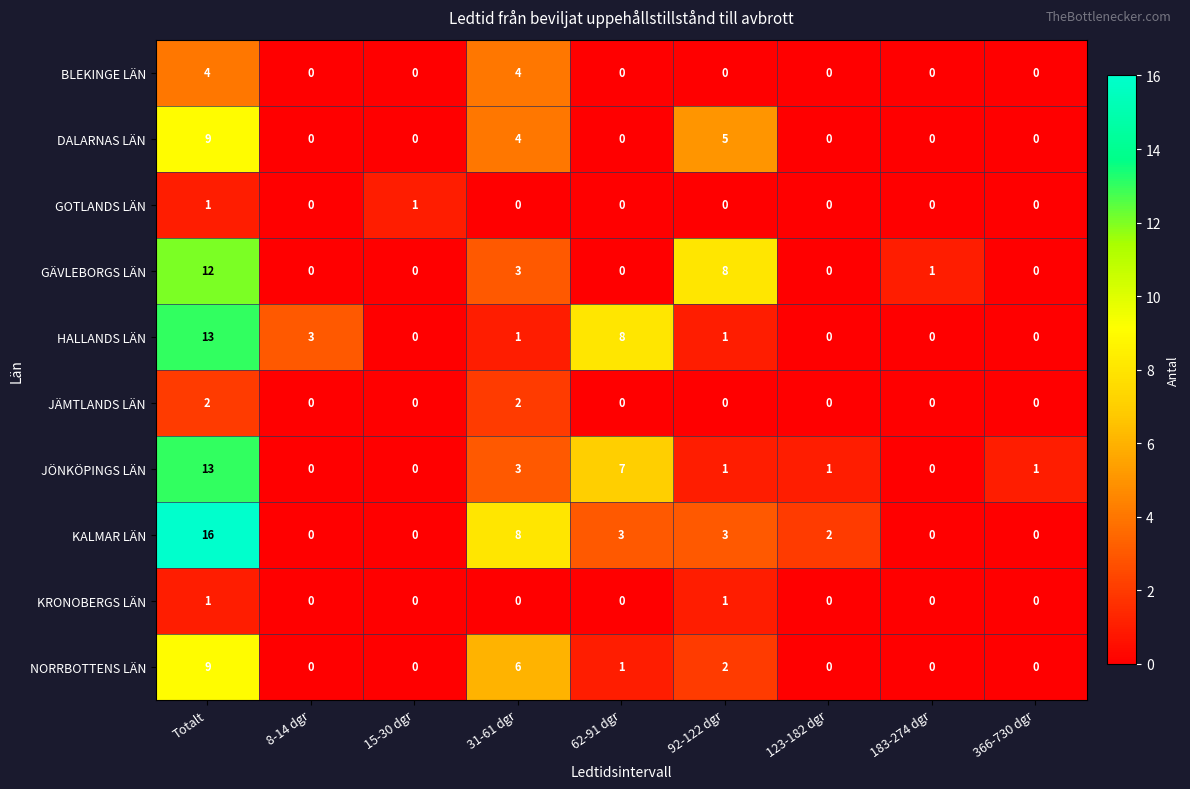

Which series has the largest range (max minus min)?

KALMAR LÄN